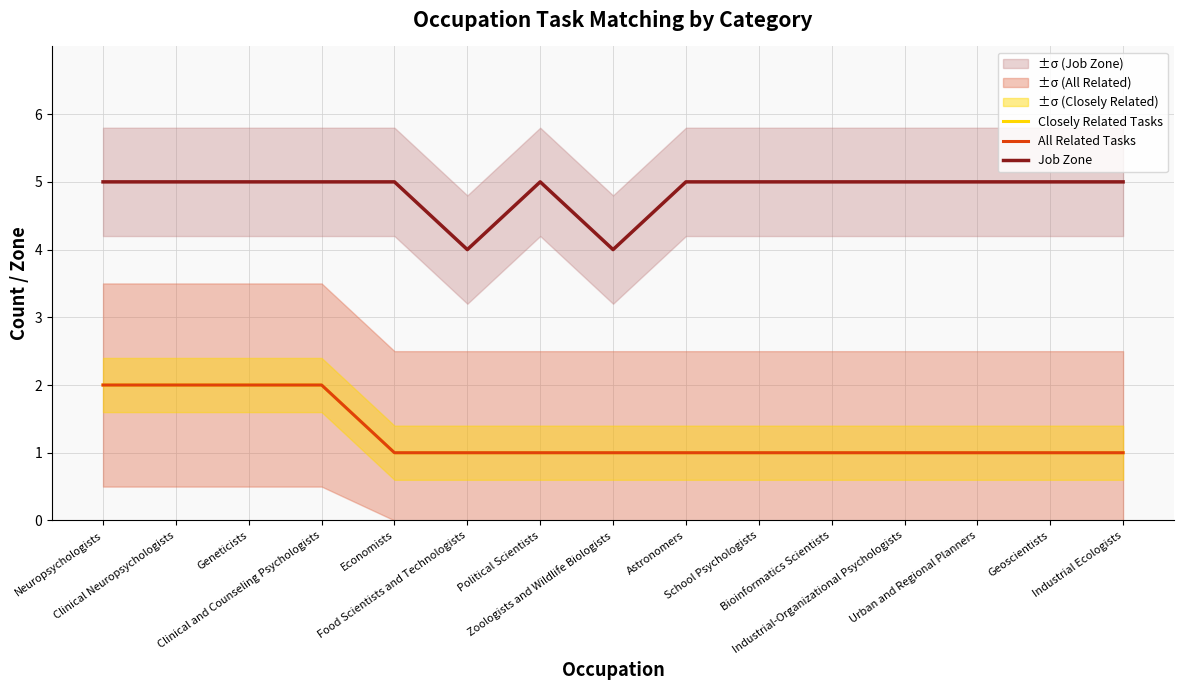

Count the All Related Tasks values in the range 1 to 2.

15